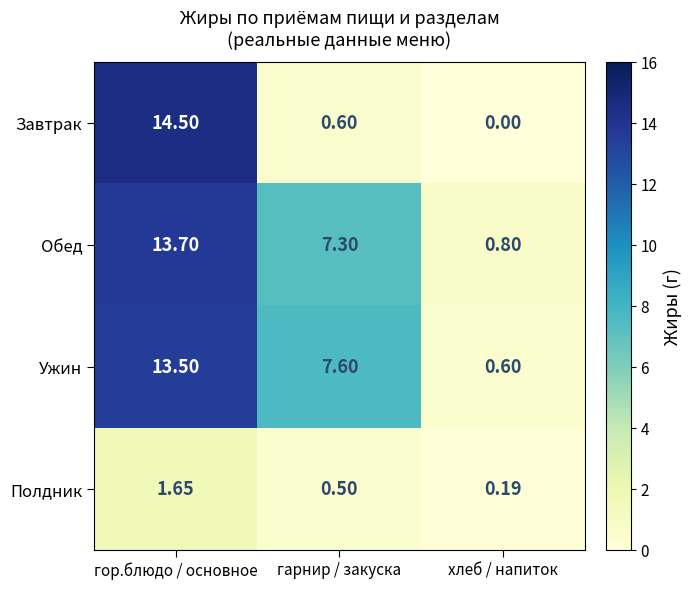

Between гарнир / закуска and хлеб / напиток, which series saw the biggest shift?

Ужин